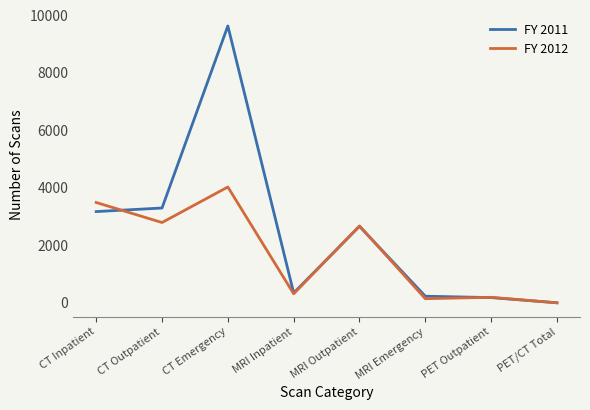

Is this an area chart (filled region under the line)?

No